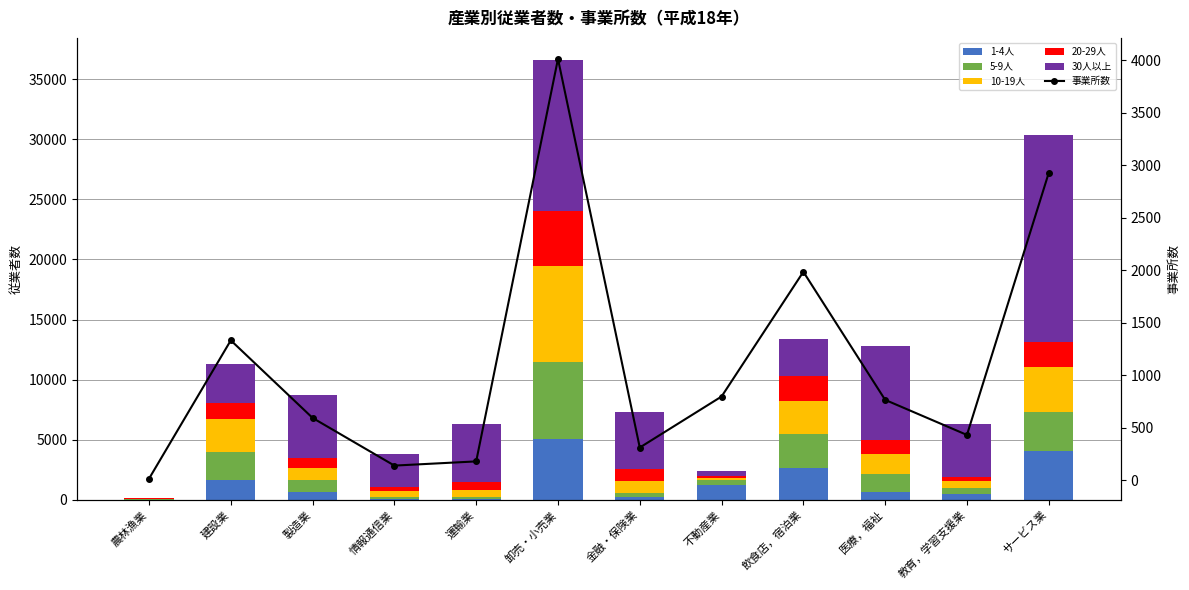

What are all the series names shown in the legend?

1-4人, 5-9人, 10-19人, 20-29人, 30人以上, 事業所数